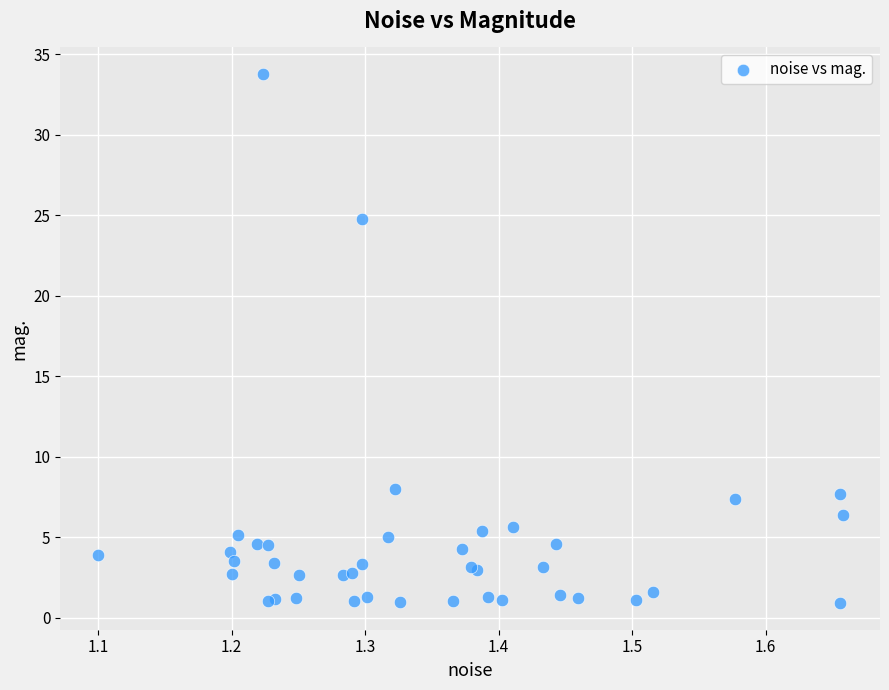

What Y value in the scatter plot is closest to 17?

24.8